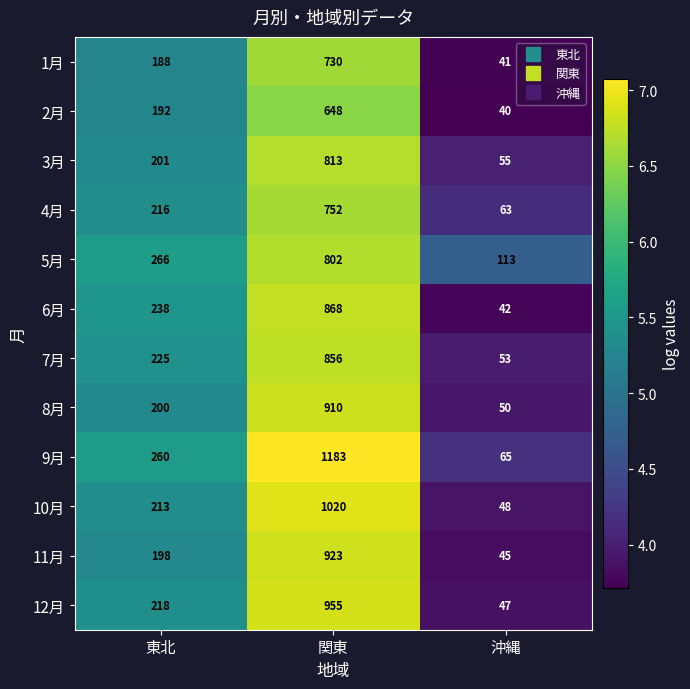

What is the difference between the highest and lowest values at 沖縄?

73